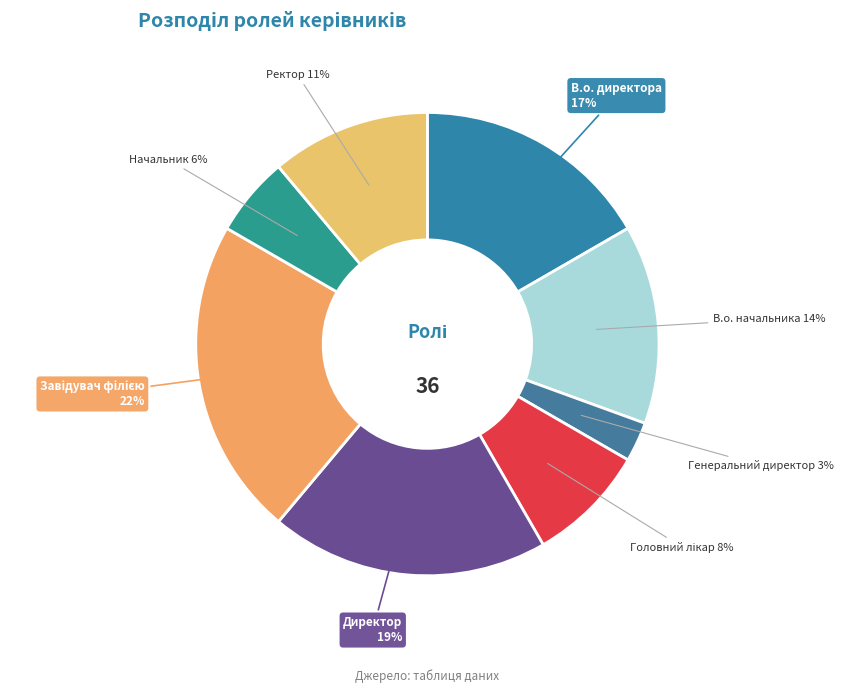

To the nearest percent, what portion does Директор represent?

19%